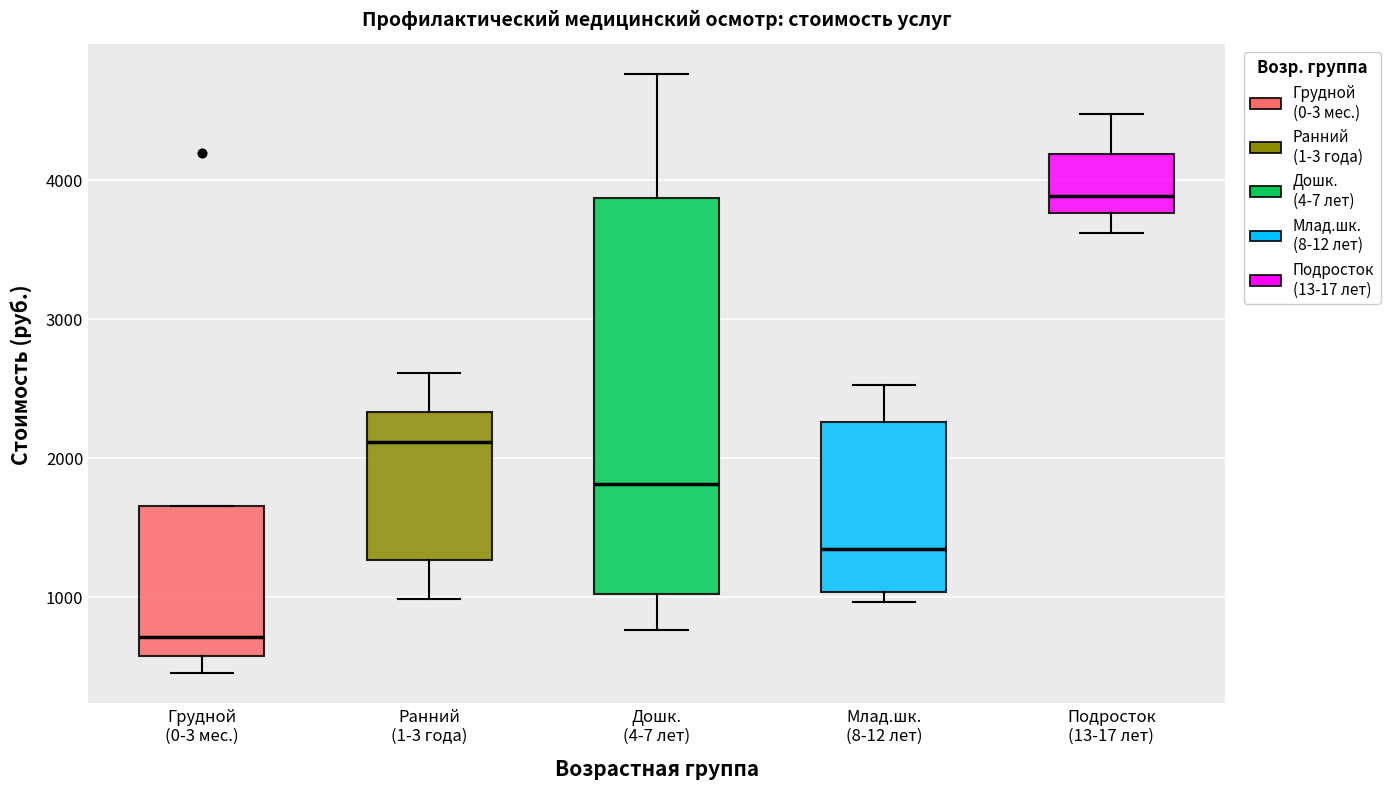

Reading left to right, transcribe this box plot: for each box, give where its median line is, the range the box spans, and where its two whiskers end, as read against the y-axis. The values are not printed on the chart, so give them approximately, as read against the axis.

Грудной (0-3 мес.): median 700, box 600 to 1700, whiskers 500 to 1700
Ранний (1-3 года): median 2100, box 1300 to 2300, whiskers 1000 to 2600
Дошк. (4-7 лет): median 1800, box 1000 to 3900, whiskers 800 to 4800
Млад.шк. (8-12 лет): median 1300, box 1000 to 2300, whiskers 1000 (just below the box's lower edge) to 2500
Подросток (13-17 лет): median 3900, box 3800 to 4200, whiskers 3600 to 4500